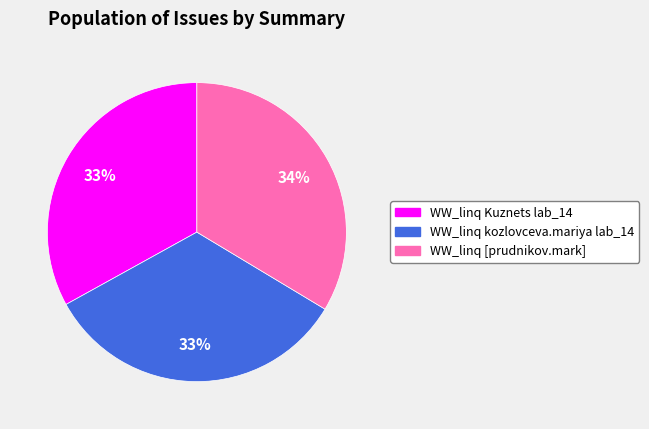

Combined, do WW_linq kozlovceva.mariya lab_14 and WW_linq Kuznets lab_14 account for over 50%?

Yes